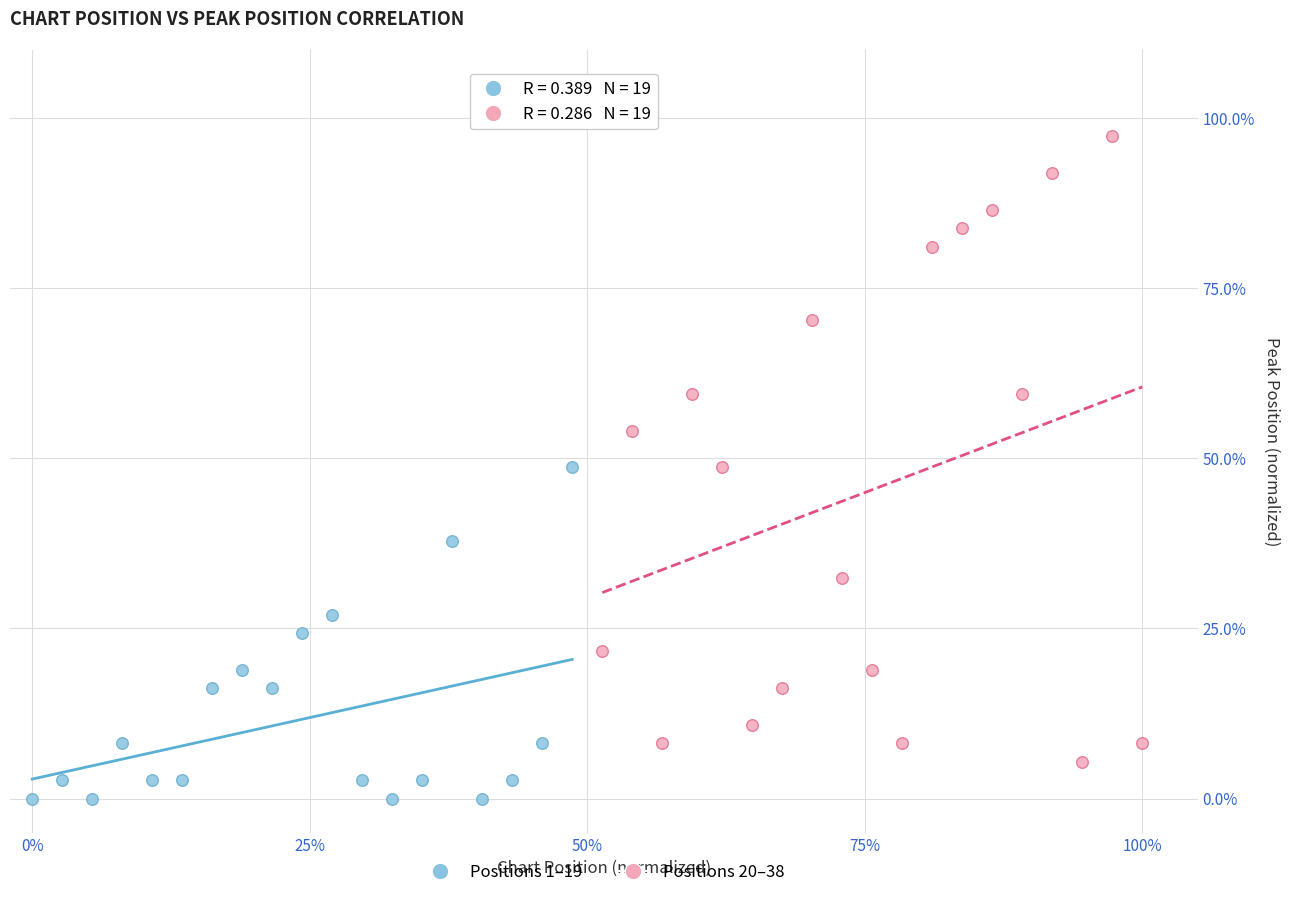

Which series reaches the minimum Y coordinate?

Positions 1–19